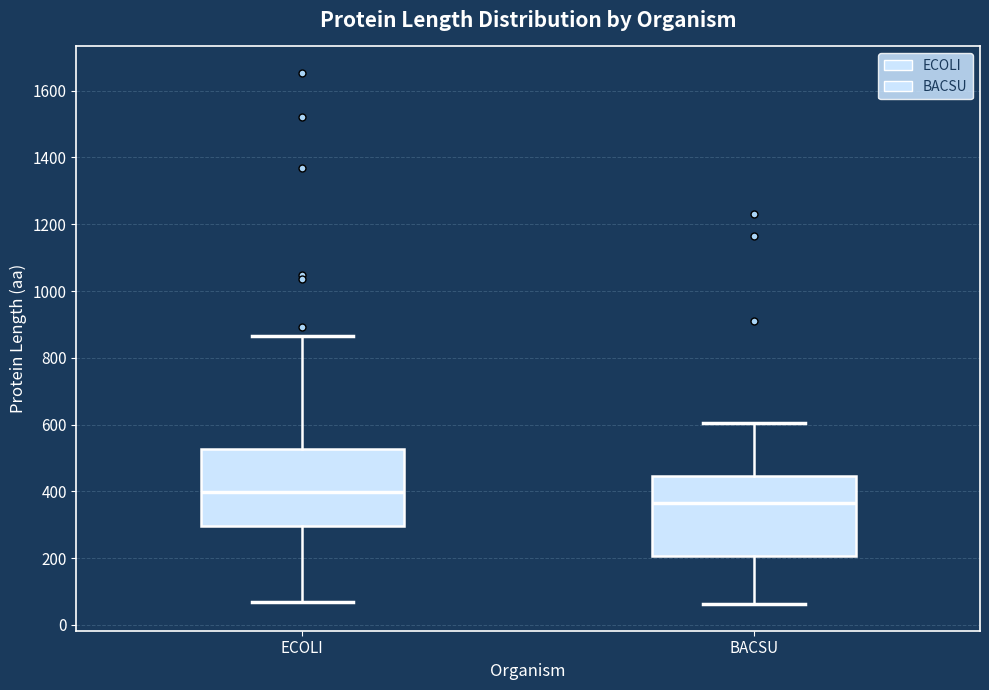

Reading left to right, read every box against the y-axis: the position of its median line, the range the box covers, and the ends of its whiskers. The values are not printed on the chart, so give them approximately, as read against the axis.

ECOLI: median 400, box 300 to 520, whiskers 60 to 860
BACSU: median 360, box 200 to 440, whiskers 60 to 600